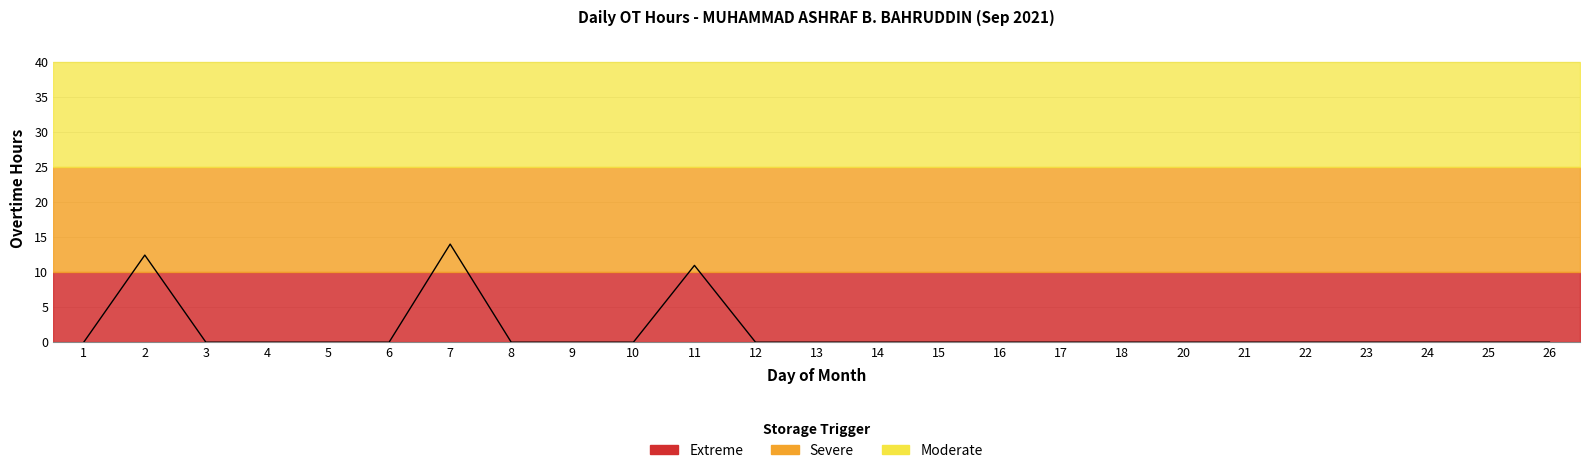

List the labels in order of value, smallest first.

1, 3, 4, 5, 6, 8, 9, 10, 12, 13, 14, 15, 16, 17, 18, 20, 21, 22, 23, 24, 25, 26, 11, 2, 7